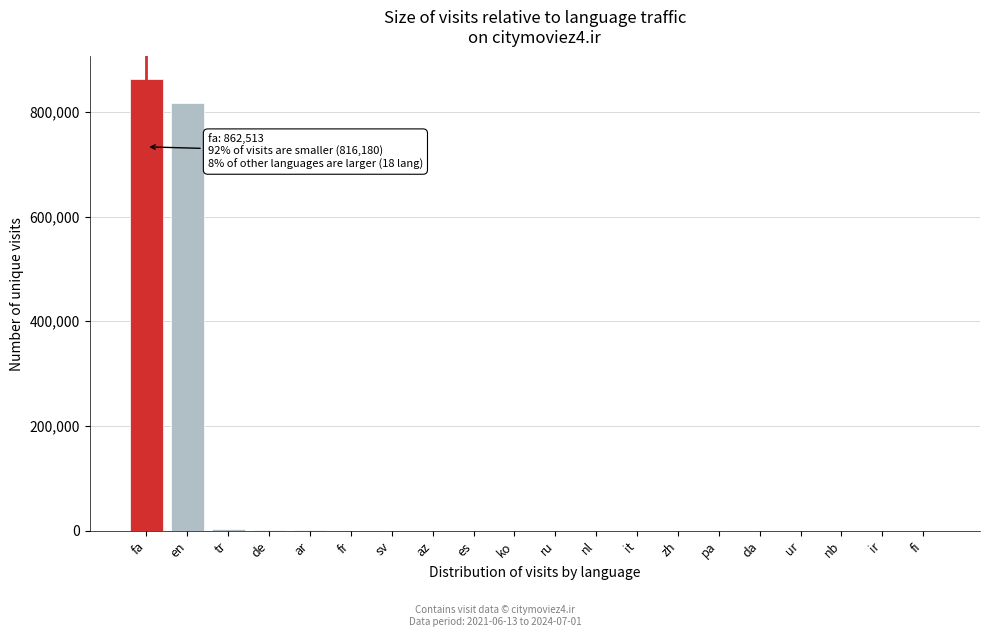

At which label is the value closest to 431276?

en